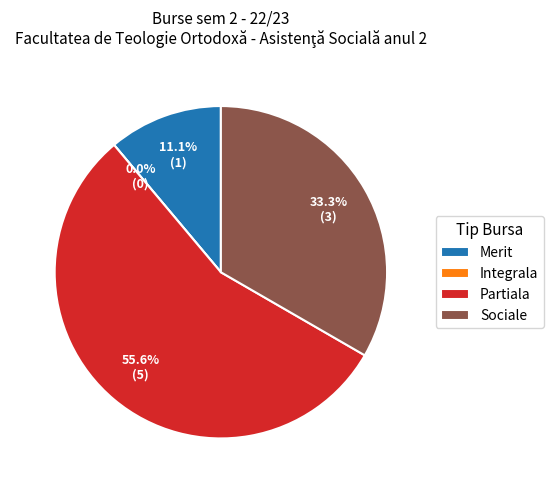

Which slice represents more than half of the pie?

Partiala